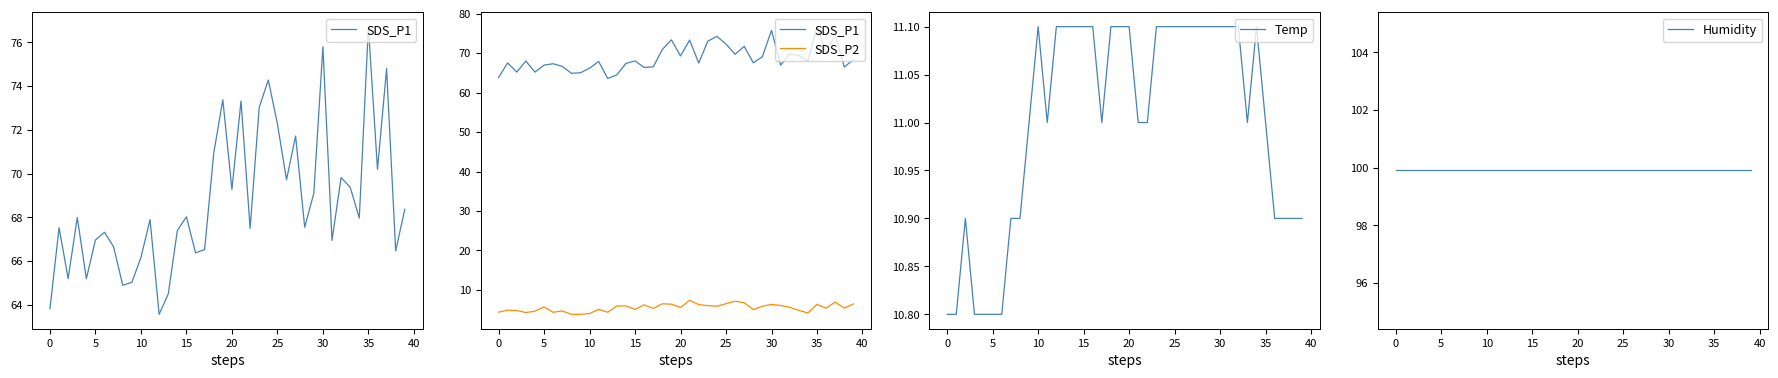

The value of Temp at 20 is 11.1. True or false?

True